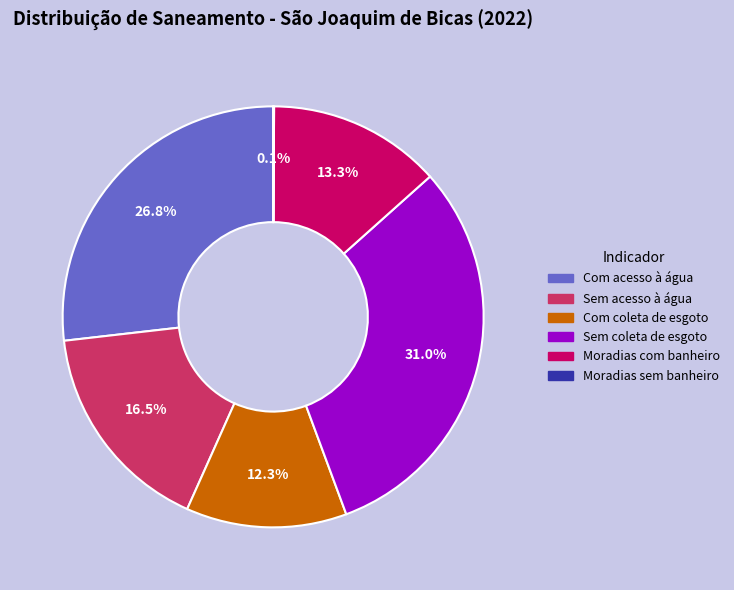

Which has a higher value, Sem acesso à água or Sem coleta de esgoto?

Sem coleta de esgoto